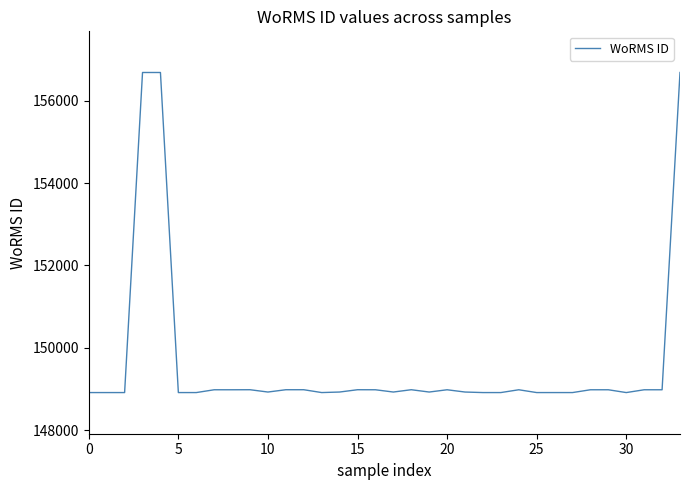

What is the average value?

149628